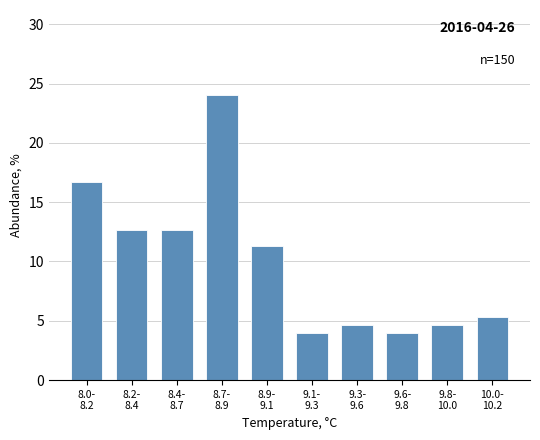

Reading right to left, extract all data points from this chart.

5.3	4.7	4.0	4.7	4.0	11.3	24.0	12.7	12.7	16.7